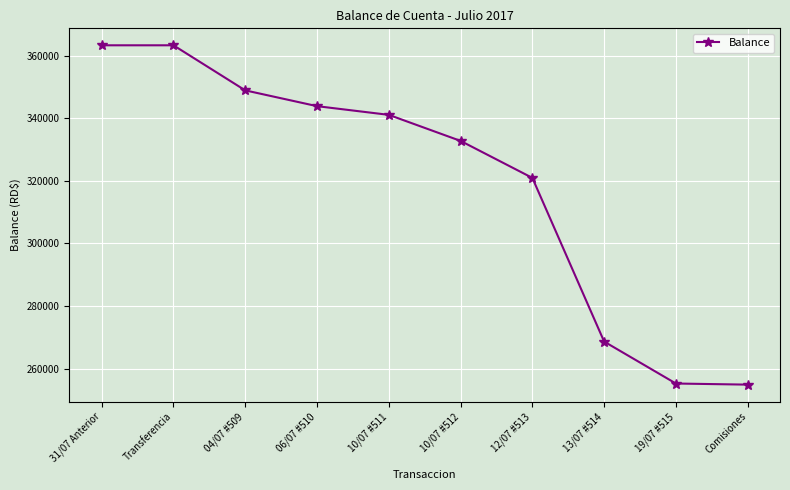

Which has a higher value, 10/07 #511 or 10/07 #512?

10/07 #511